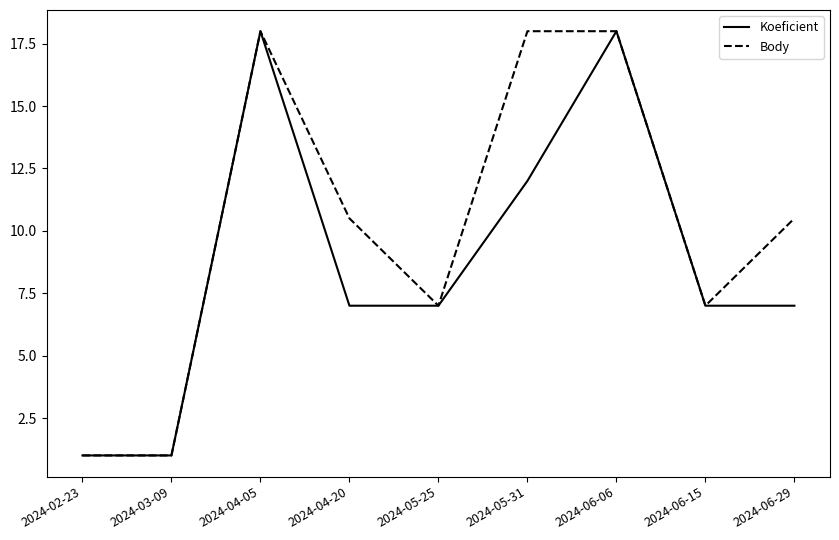

What is the total value across all series at 2024-02-23?

2.0